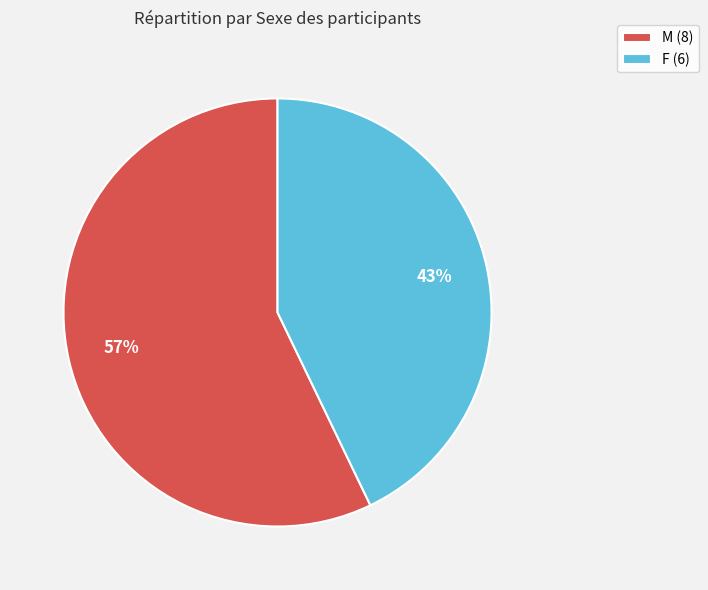

To the nearest percent, what is the average slice percentage?

50%